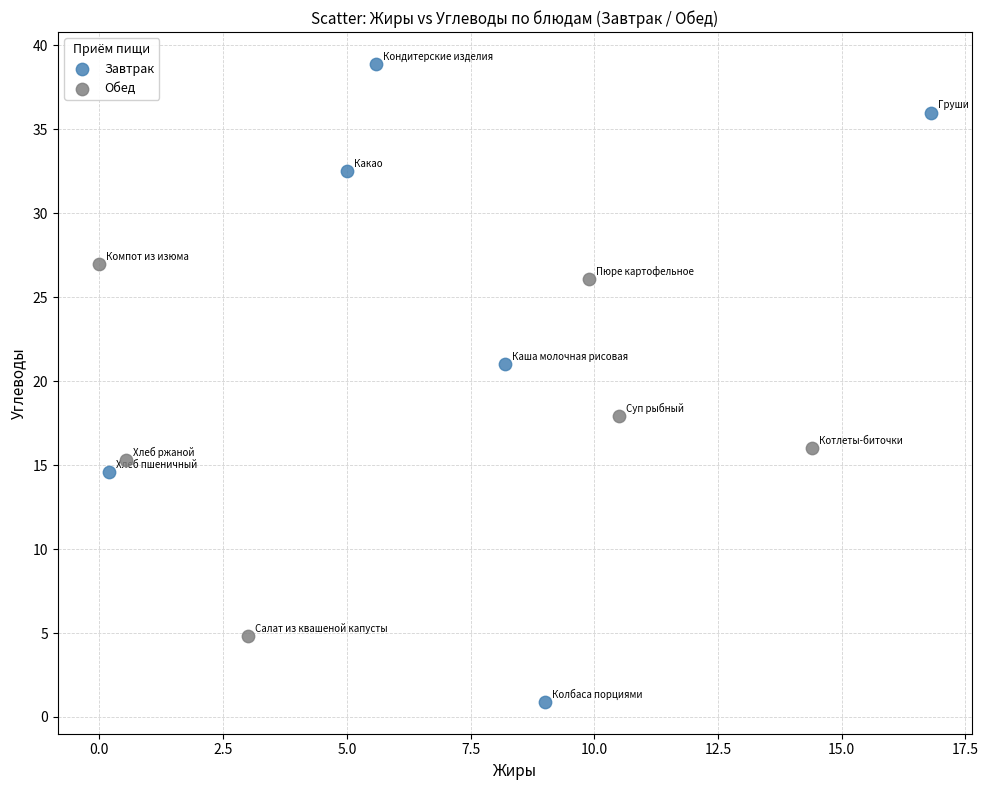

Which series contains the highest Y value?

Завтрак